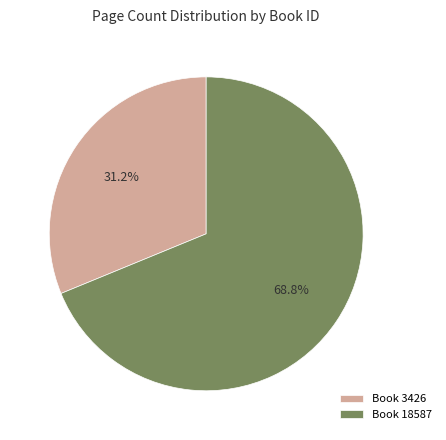

Count the number of slices in the pie.

2